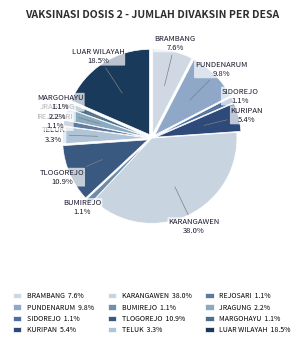

What percentage is the TELUK slice, to the nearest percent?

3%